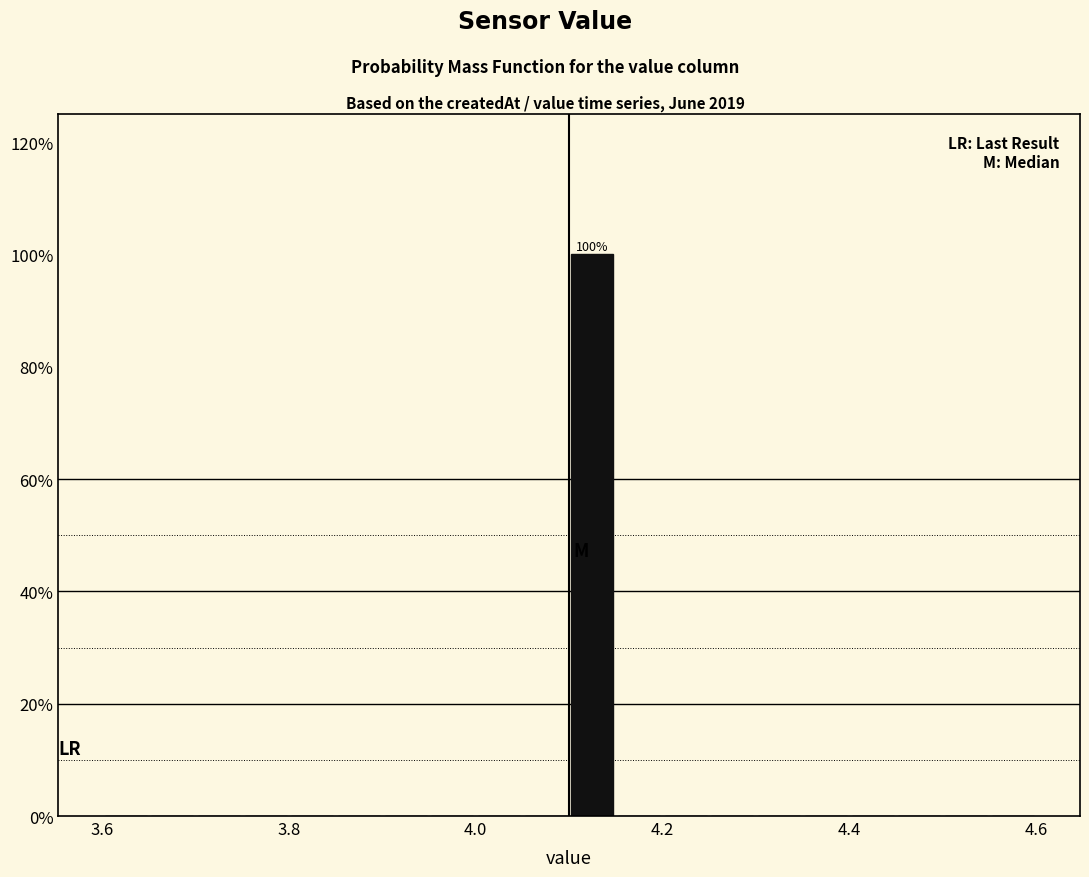

Around what value on the x-axis is the tallest bar? Give the approximate position of its centre, as read against the axis.

4.12